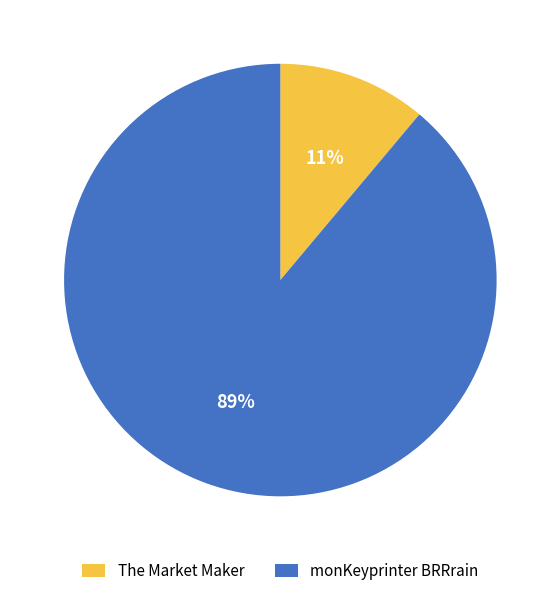

Which category has the smallest portion of the pie?

The Market Maker